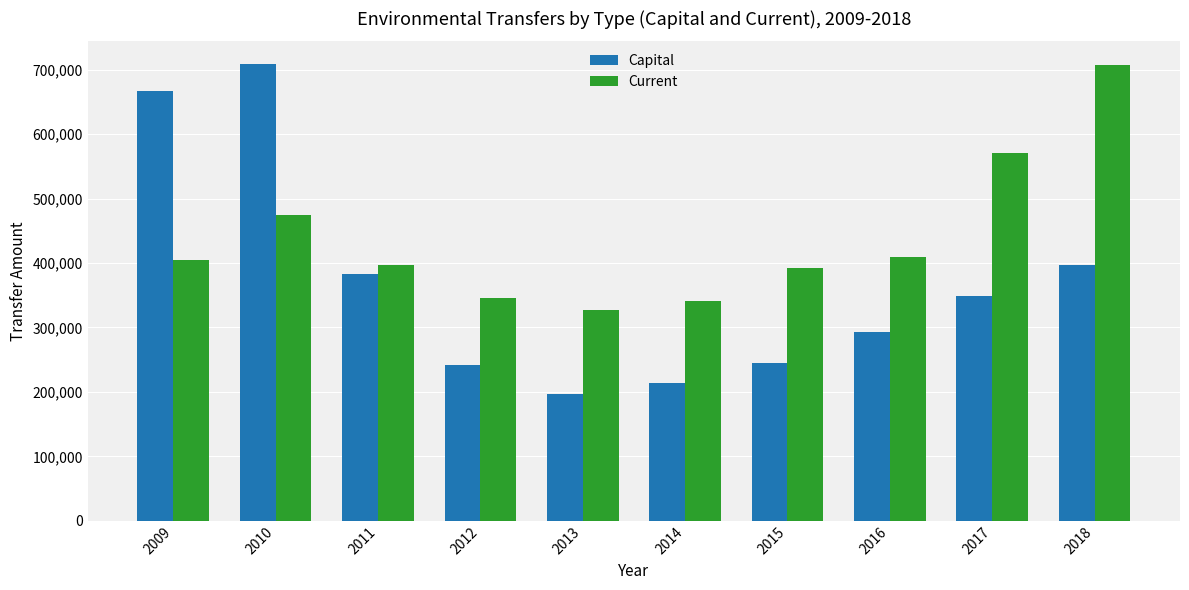

What is the value of the Capital bar at the 5th from the left?

196599.3